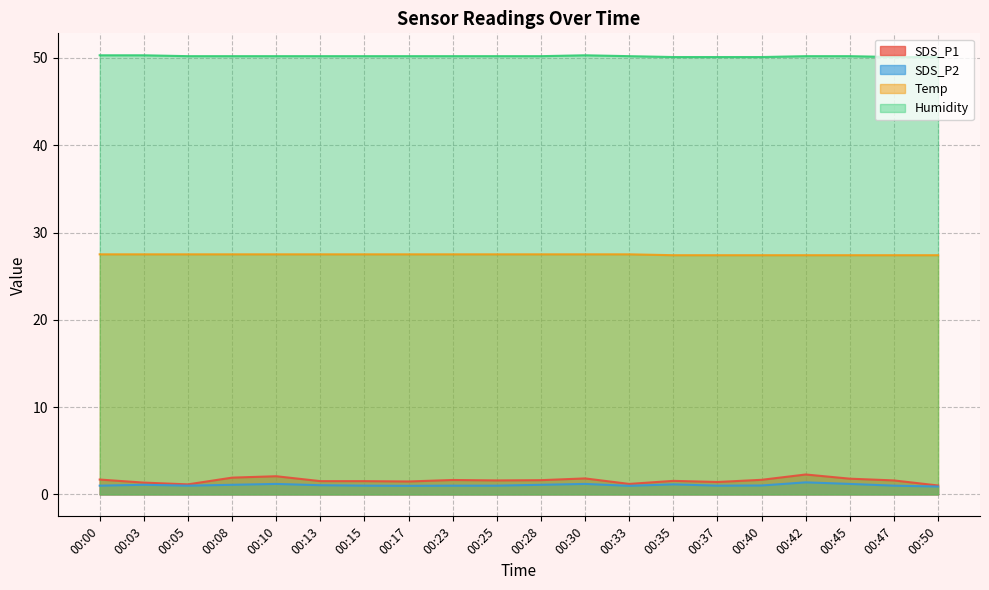

Is the value of Humidity at 00:35 greater than the value of SDS_P2 at 00:30?

Yes